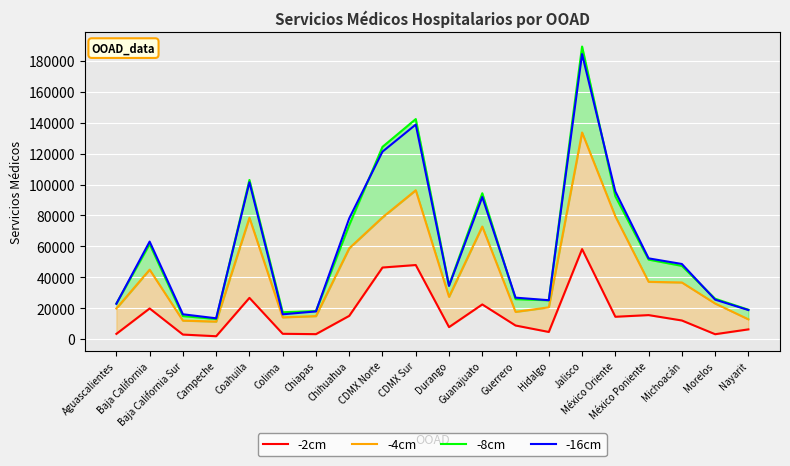

How many values in the -2cm series are below 12072?

10